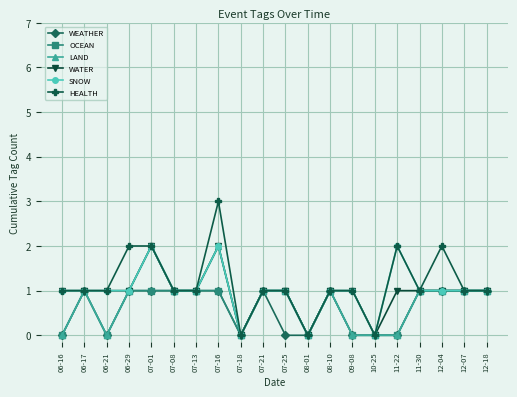

Which series changed the most between 06-29 and 07-08?

HEALTH